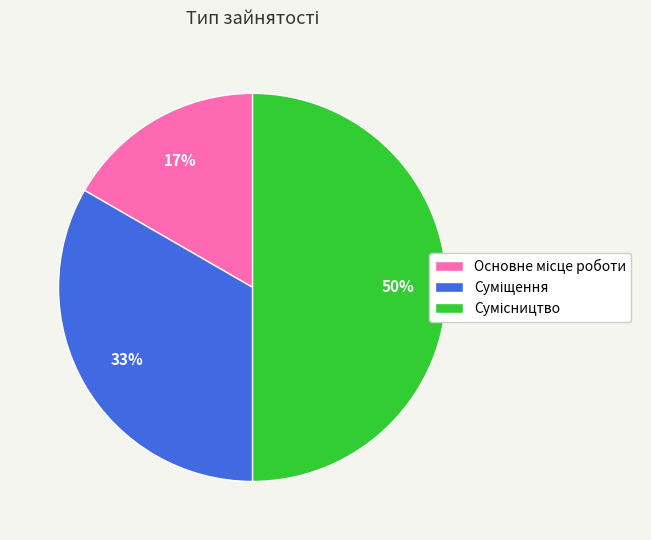

How many segments does this pie chart have?

3